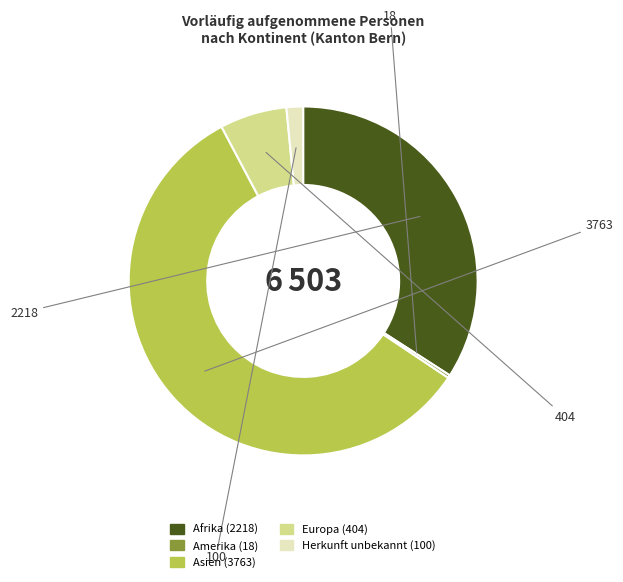

True or false: Afrika accounts for 34% of the total.

True